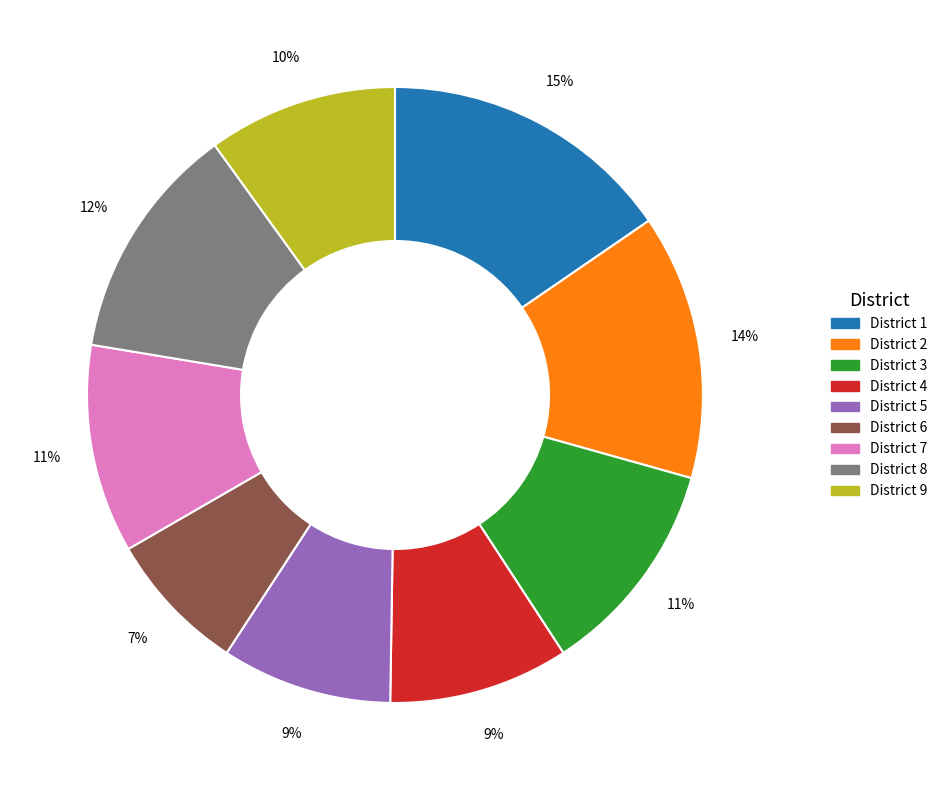

Count the number of slices in the pie.

9